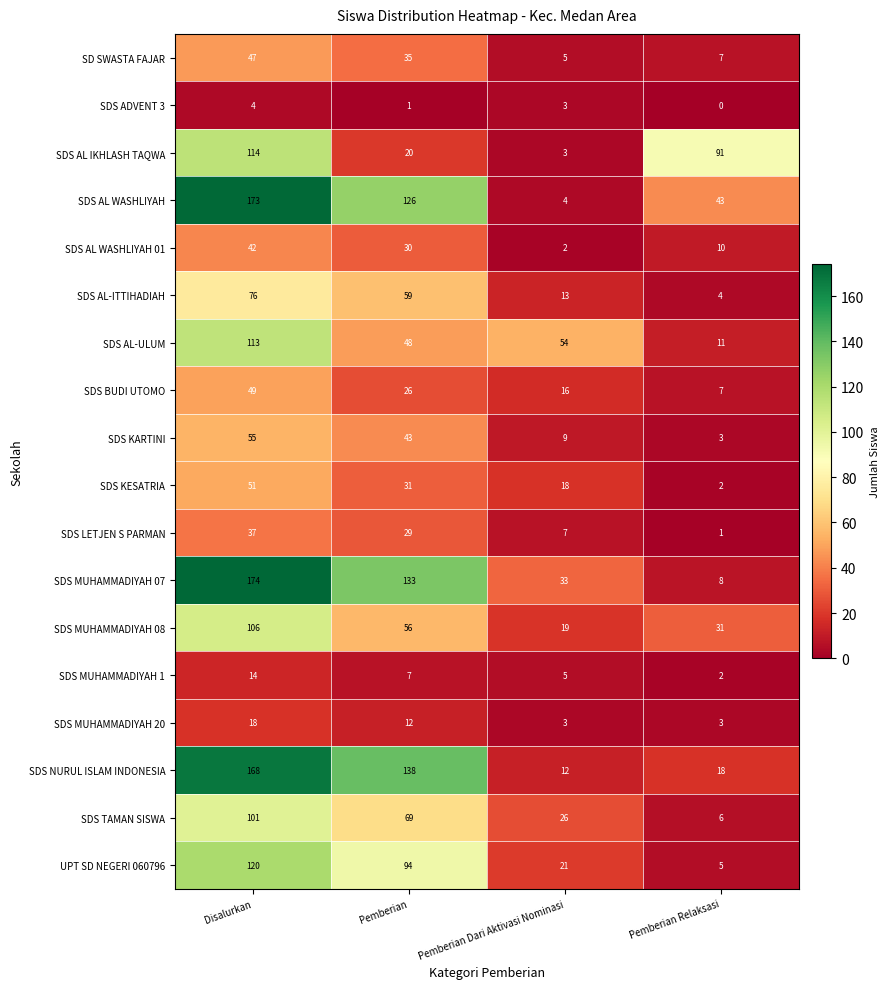

What value does the SD SWASTA FAJAR series have at Pemberian Dari Aktivasi Nominasi?

5